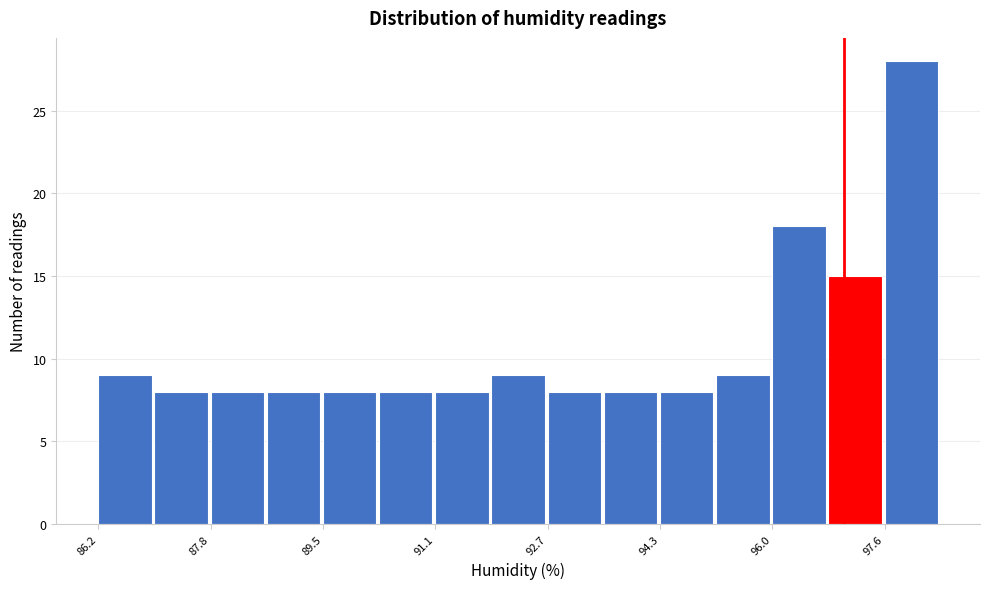

Over which range of the x-axis is the bar tallest?

97.6 to 98.4